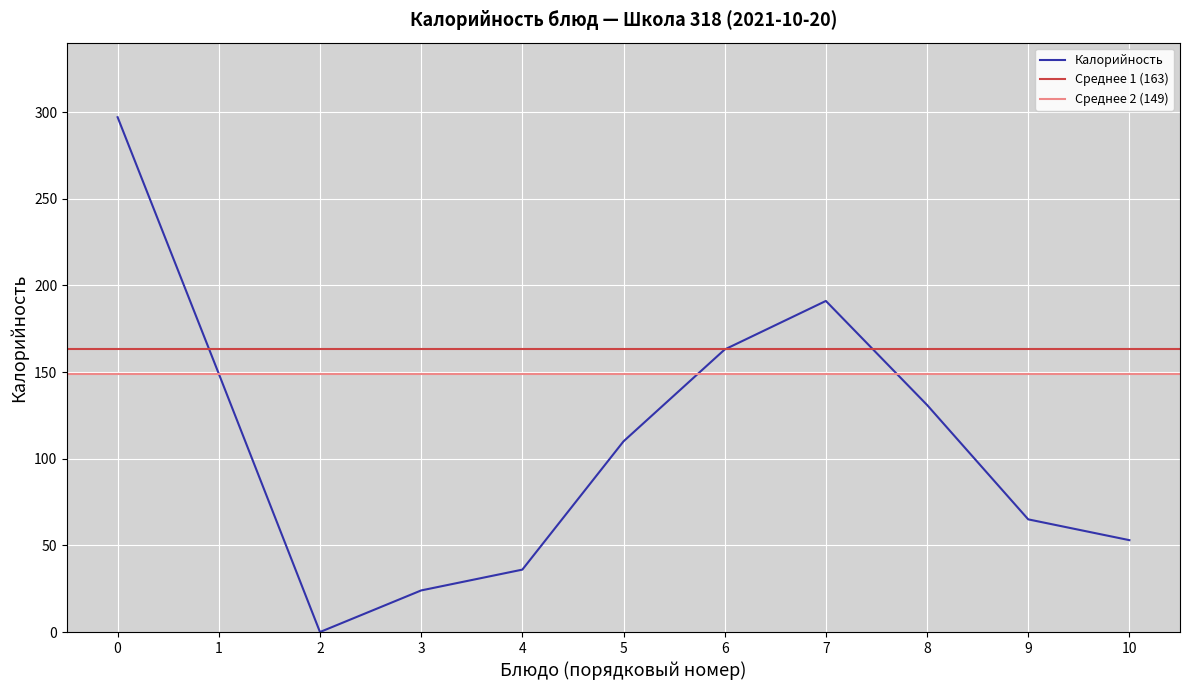

What is the value of the 2nd point from the left?

149